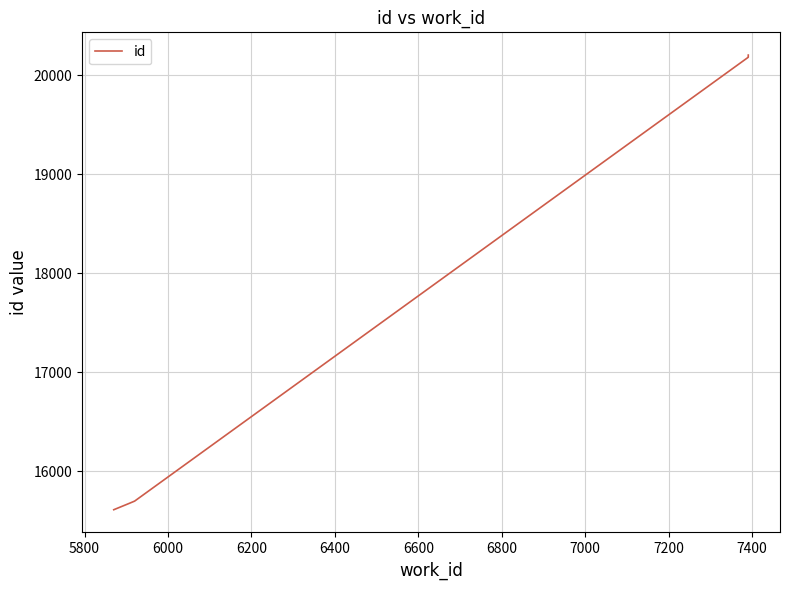

What is the difference between the maximum and second lowest values?

4532